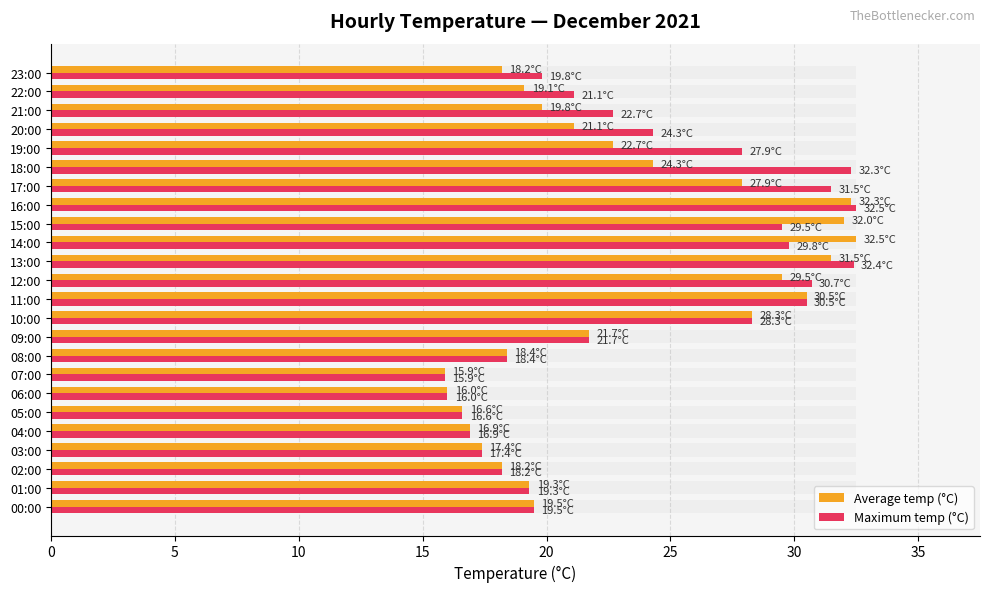

Which series has the largest total across all categories?

Maximum temp (°C)